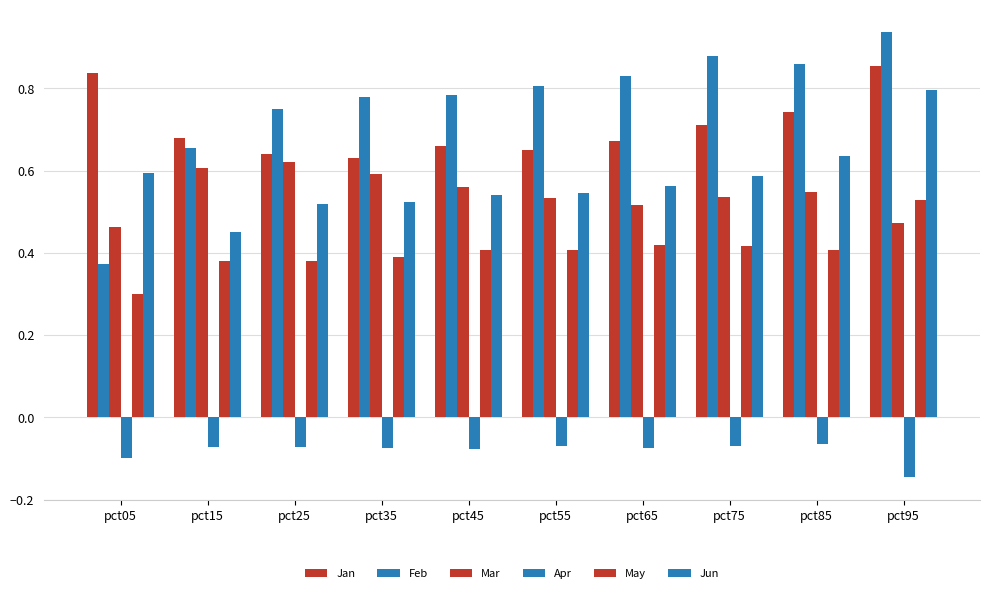

Rank the series at pct75 from highest to lowest value.

Feb, Jan, Jun, Mar, May, Apr